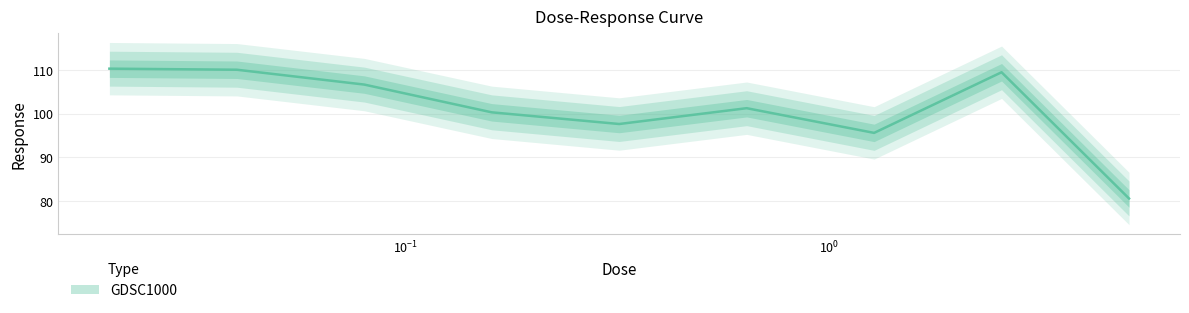

Which category has the highest value across all series?

0.02